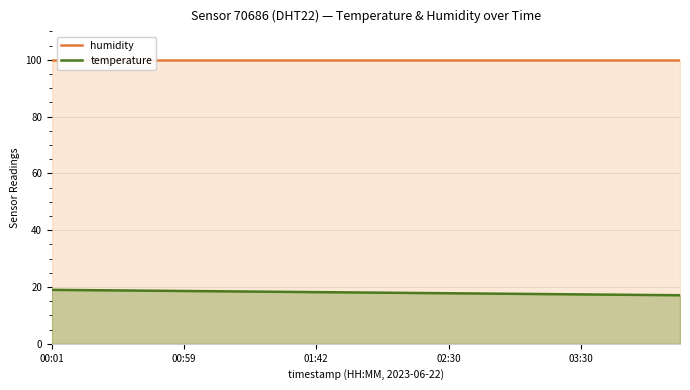

What is the approximate value of humidity at 7?

99.9